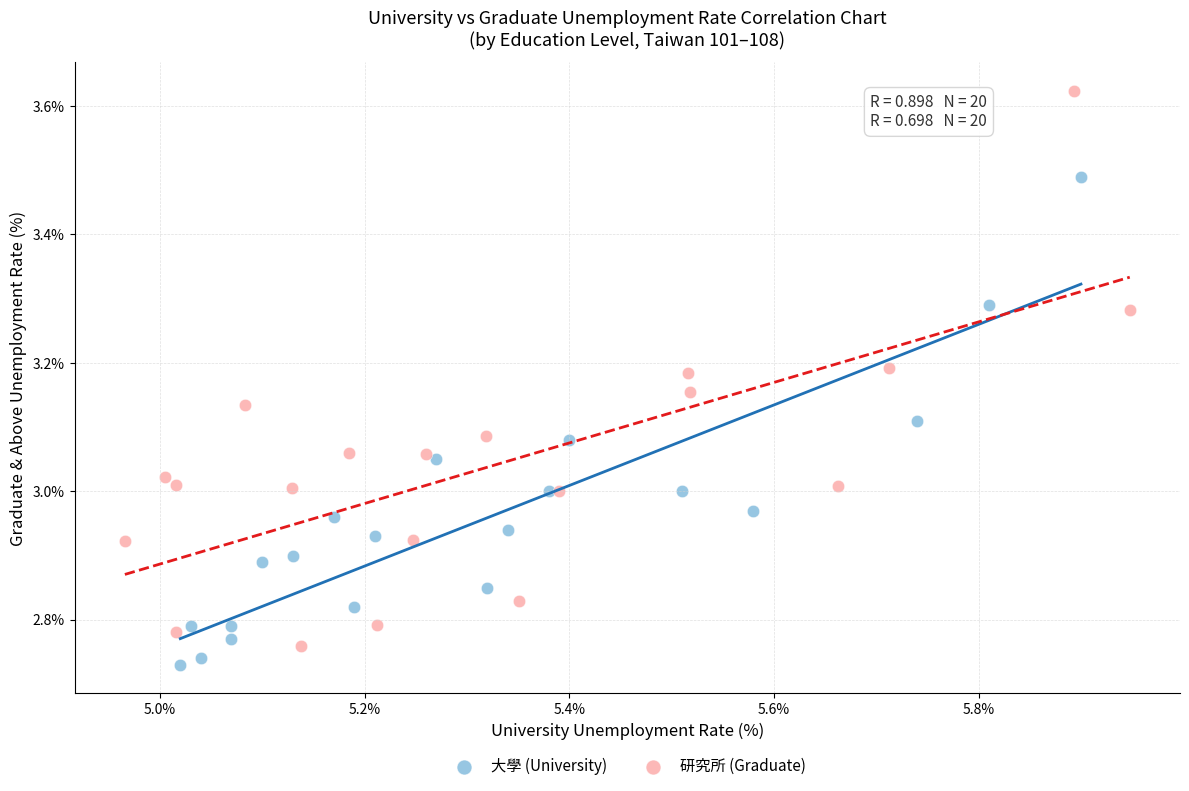

Which series reaches the minimum Y coordinate?

大學 (University)